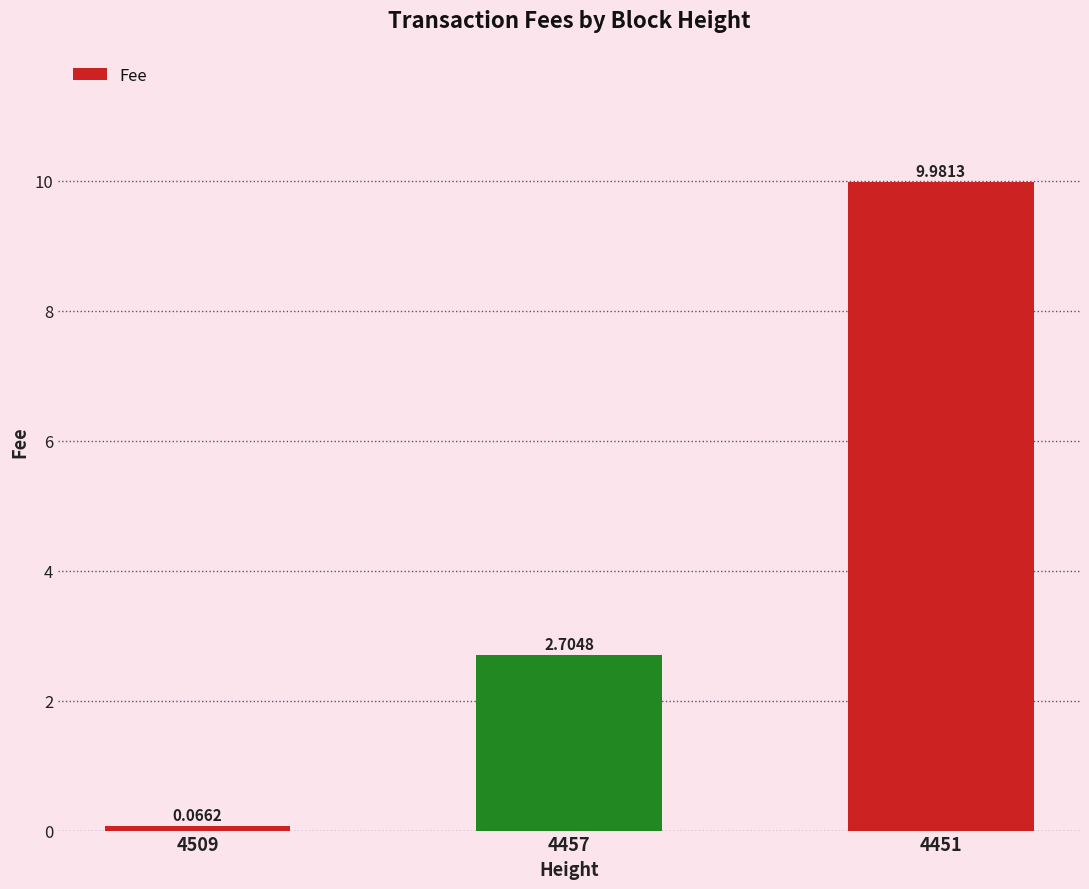

What is the difference between the maximum and second lowest values?

7.3